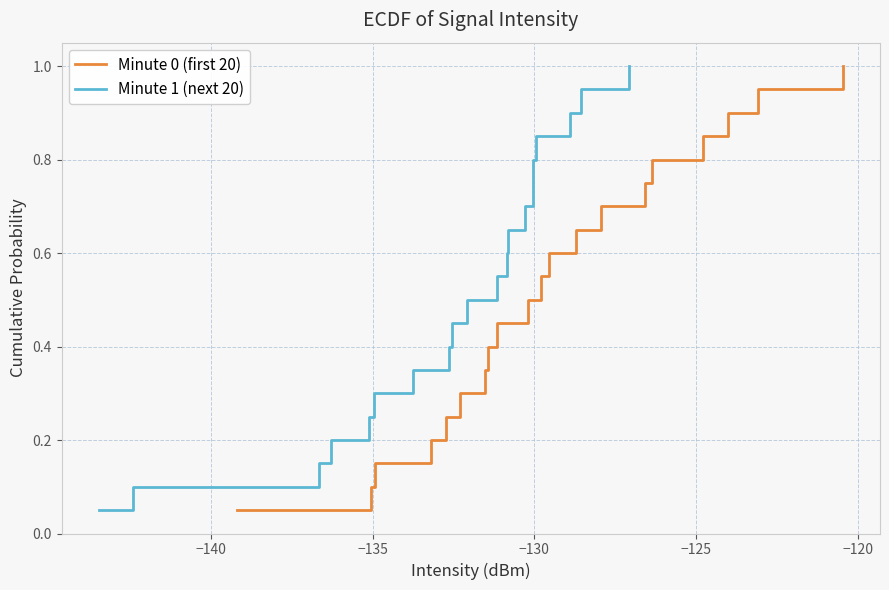

Is it true that Minute 1 (next 20) equals 0.5 at −120?

False